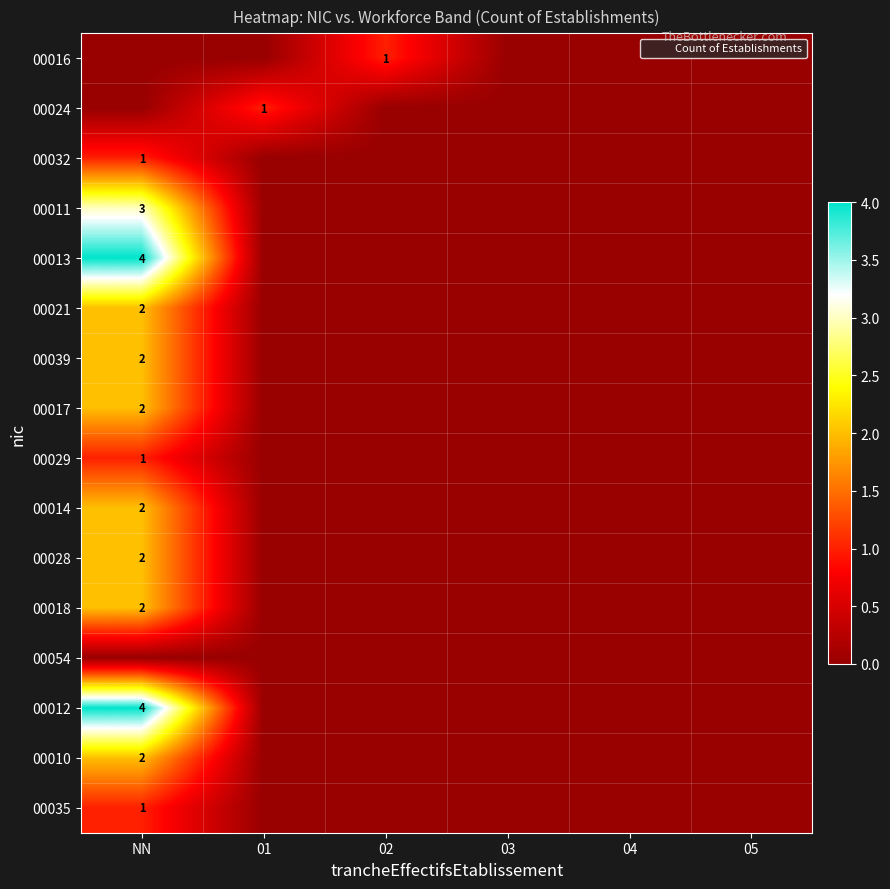

True or false: 00035 has a value of 1 at 05.

False